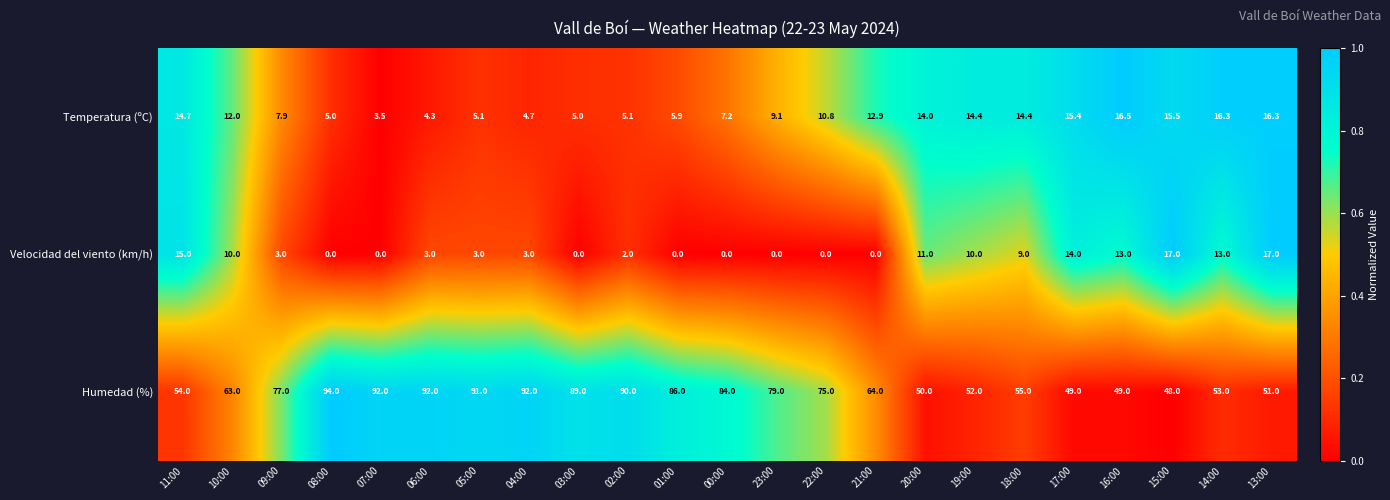

What is the difference between the Temperatura (ºC) values at 06:00 and 05:00?

0.8